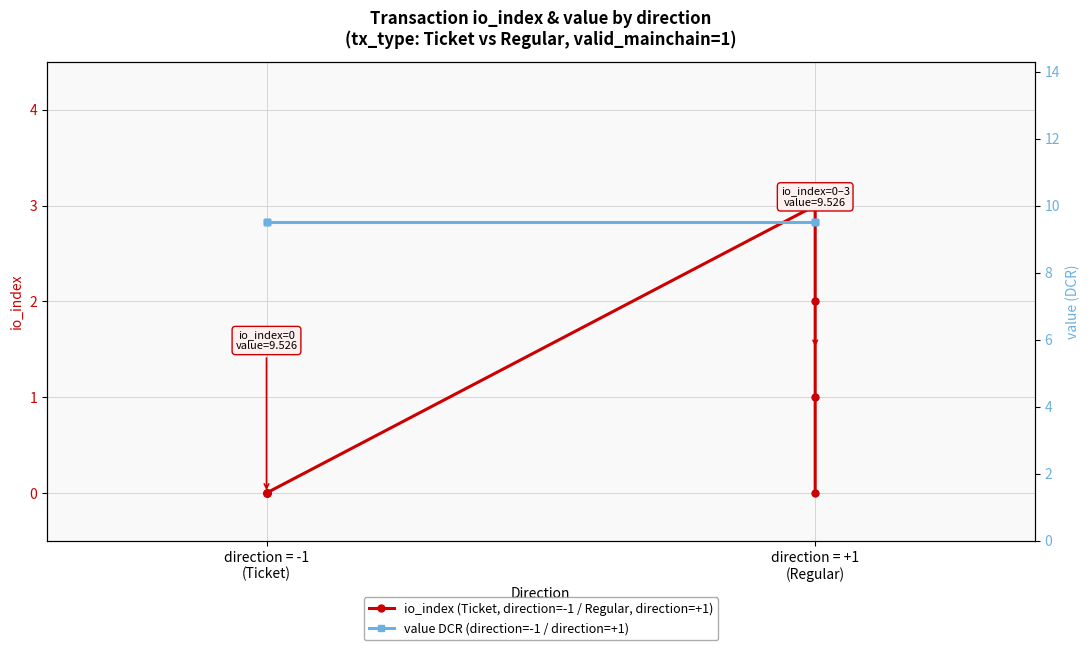

True or false: value DCR (direction=-1 / direction=+1) and io_index (Ticket, direction=-1 / Regular, direction=+1) intersect in this chart.

False